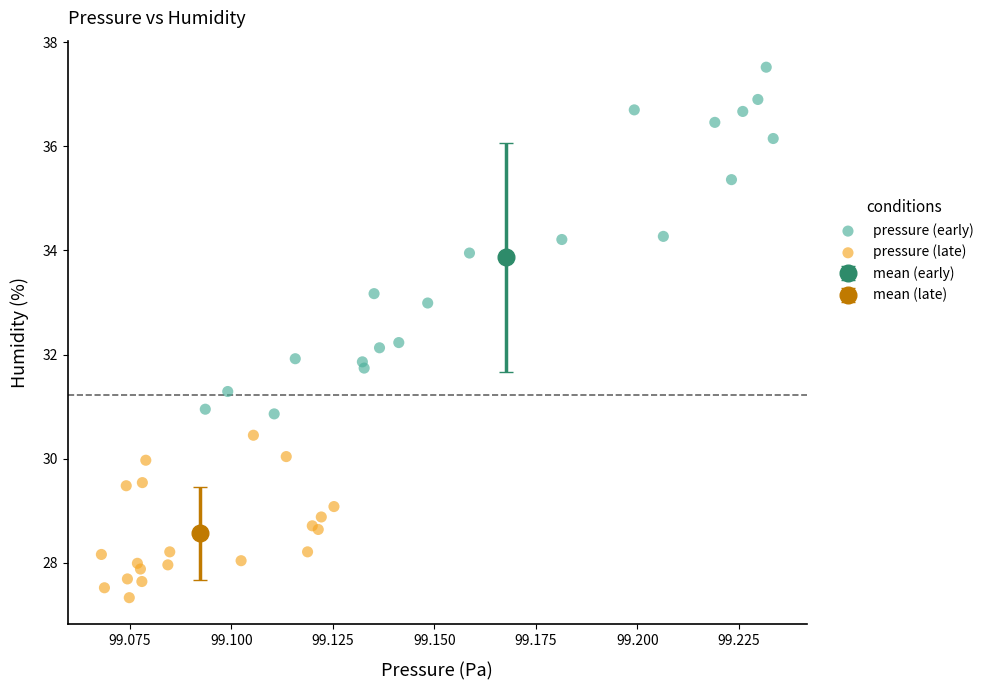

Which series reaches the minimum Y coordinate?

pressure (late)